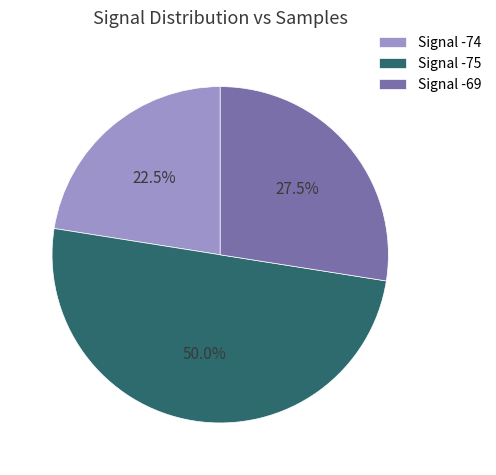

Combined, what portion of the pie is Signal -74 and Signal -69?

50.0%